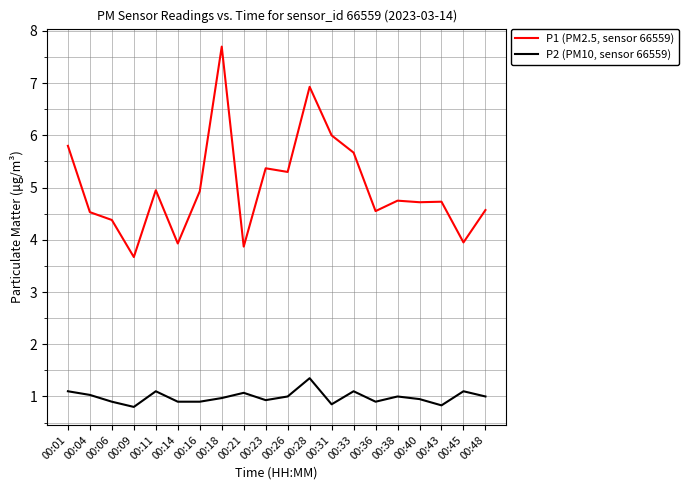

What are all the series names shown in the legend?

P1 (PM2.5, sensor 66559), P2 (PM10, sensor 66559)